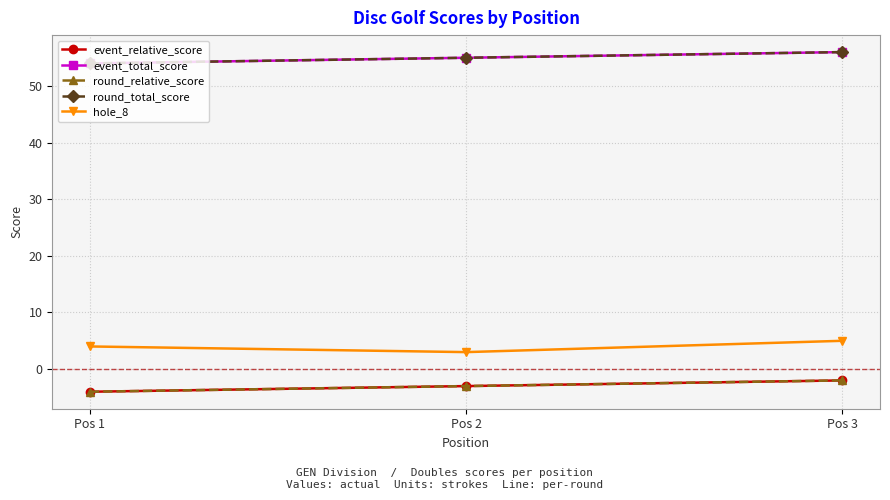

Reading left to right, list all the values displayed in this chart.

event_relative_score: Pos 1=-4	Pos 2=-3	Pos 3=-2
event_total_score: Pos 1=54	Pos 2=55	Pos 3=56
round_relative_score: Pos 1=-4	Pos 2=-3	Pos 3=-2
round_total_score: Pos 1=54	Pos 2=55	Pos 3=56
hole_8: Pos 1=4	Pos 2=3	Pos 3=5